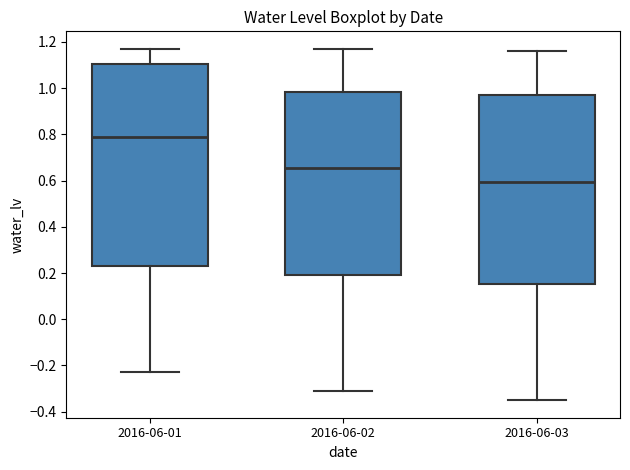

Reading left to right, read every box against the y-axis: the position of its median line, the range the box covers, and the ends of its whiskers. The values are not printed on the chart, so give them approximately, as read against the axis.

2016-06-01: median 0.80, box 0.24 to 1.10, whiskers -0.22 to 1.18
2016-06-02: median 0.66, box 0.20 to 0.98, whiskers -0.30 to 1.18
2016-06-03: median 0.60, box 0.16 to 0.98, whiskers -0.34 to 1.16